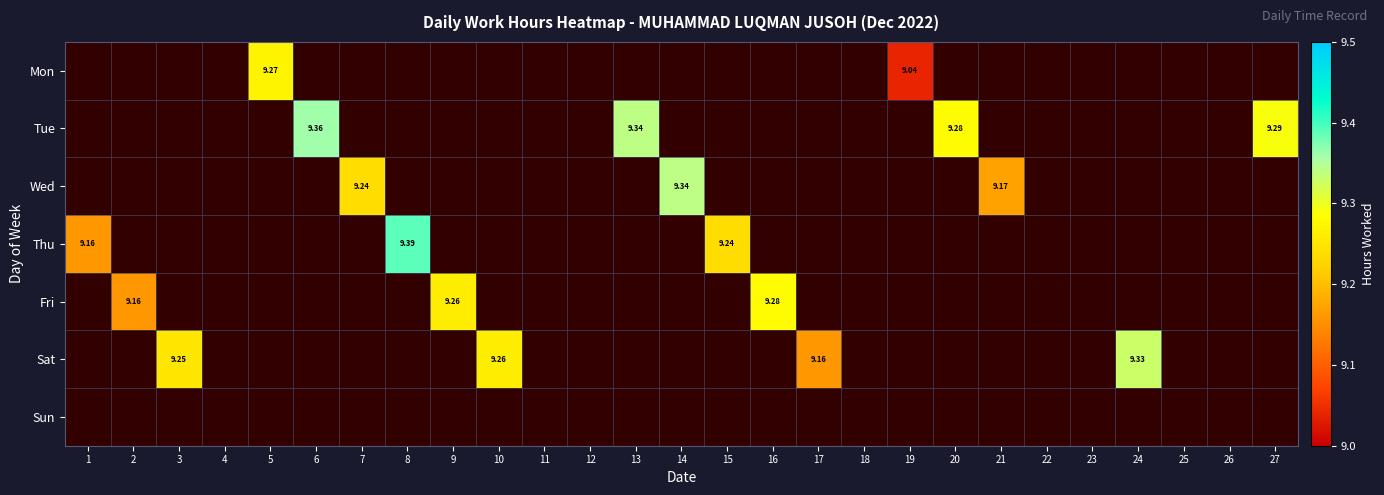

At which category does the chart reach its minimum across all series?

19